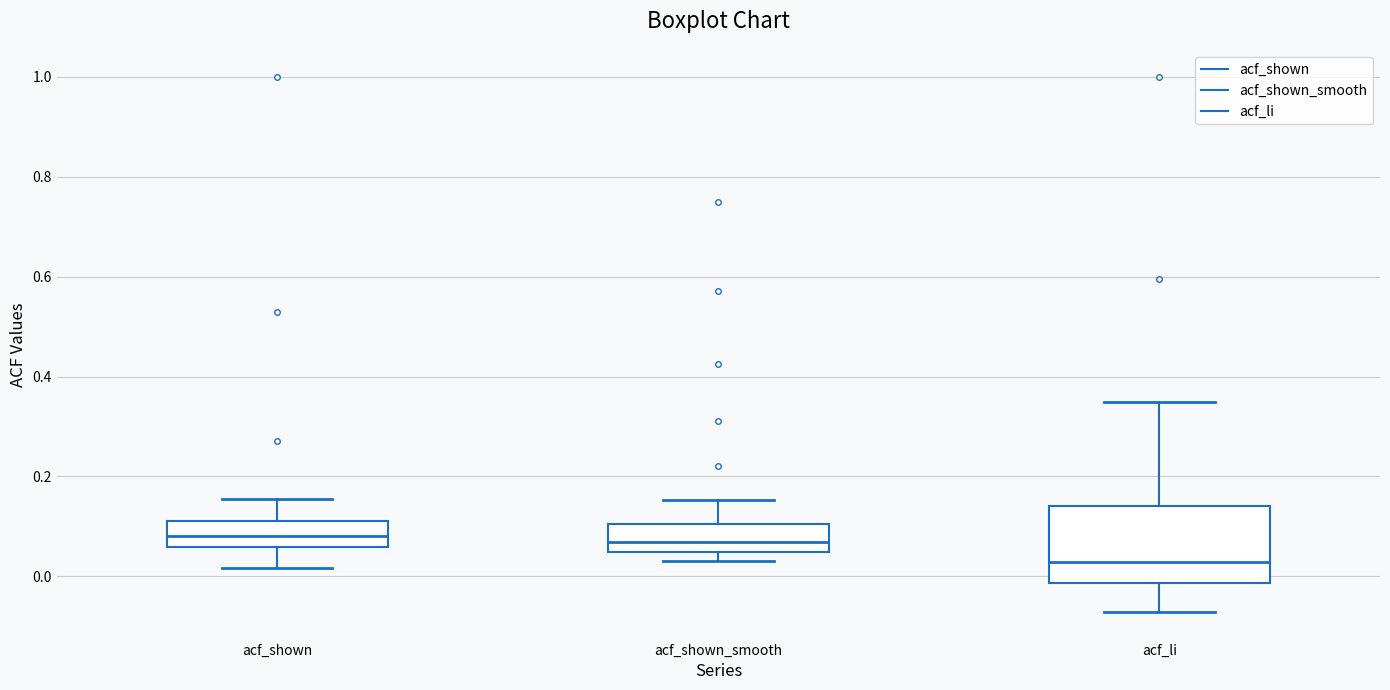

Comparing the boxes themselves (not the whiskers), which one is the tallest?

acf_li